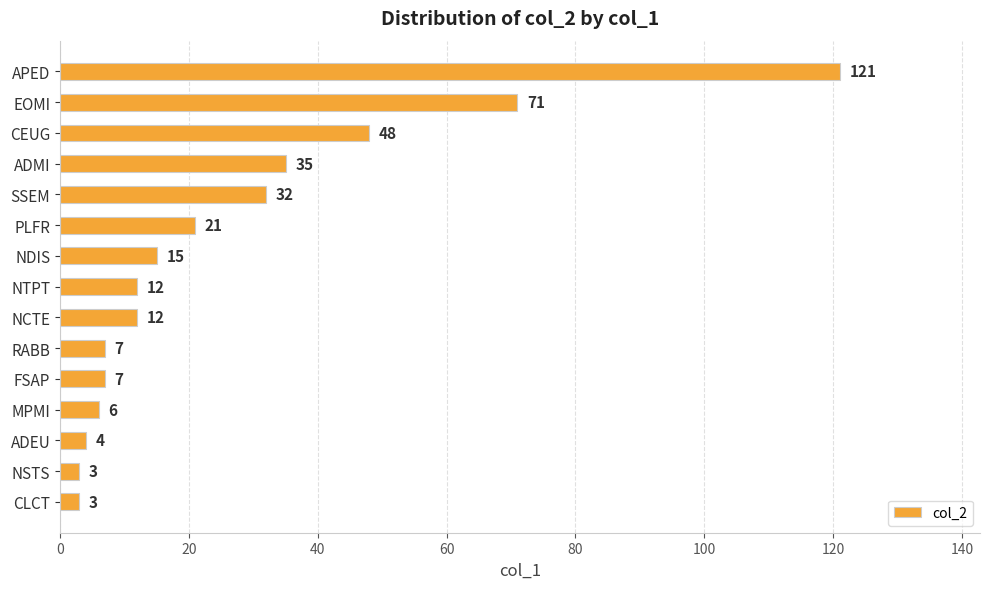

Which has a higher value, NSTS or NTPT?

NTPT